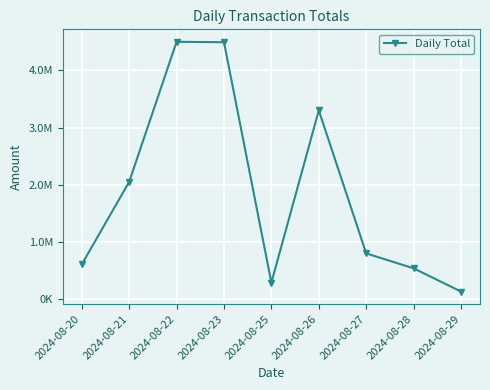

Where is the first local maximum?

2024-08-22